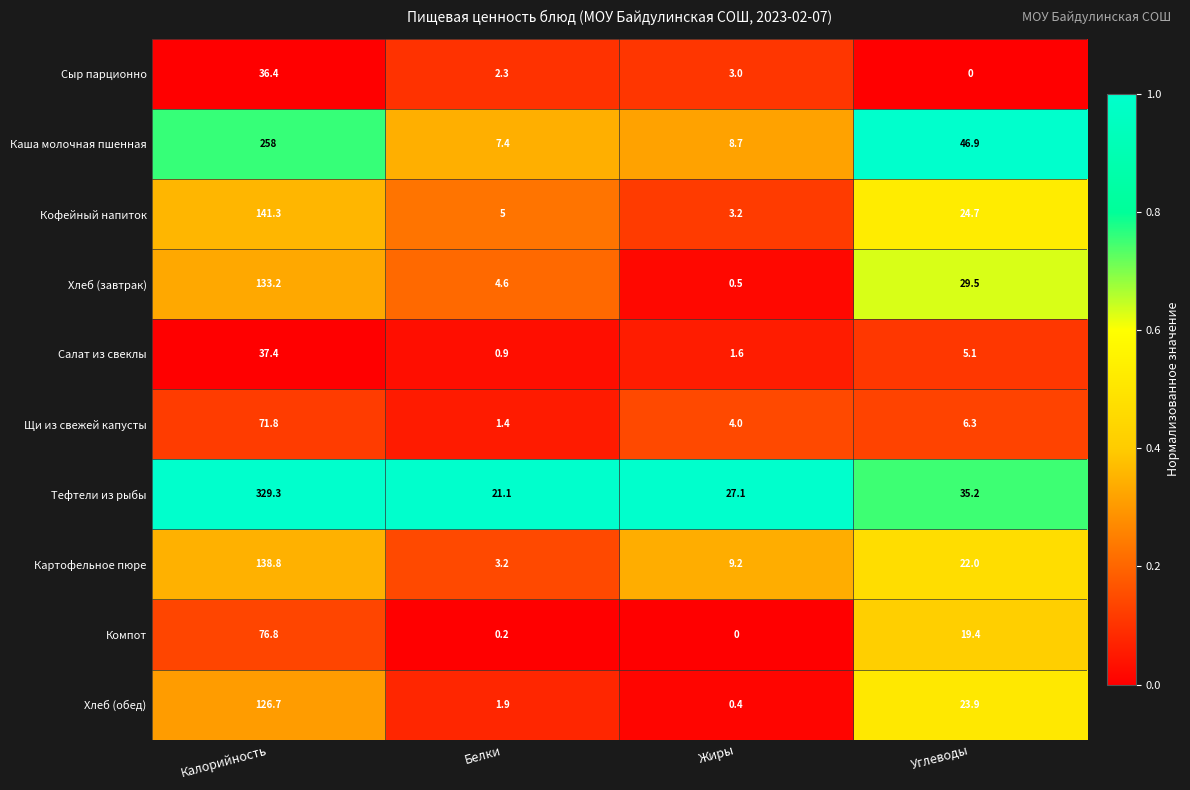

What is the difference between the highest and lowest values at Калорийность?

292.9